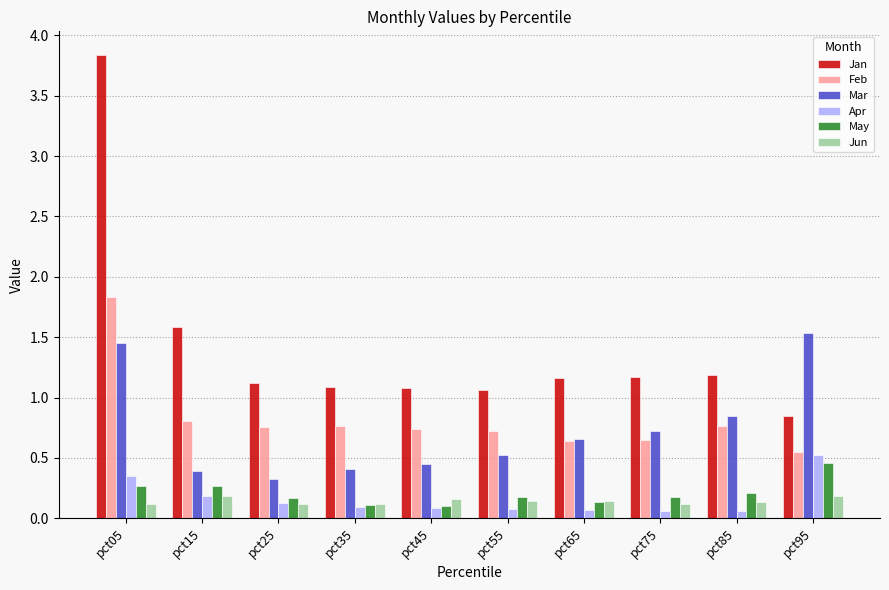

At which category is the sum across all series the highest?

pct05